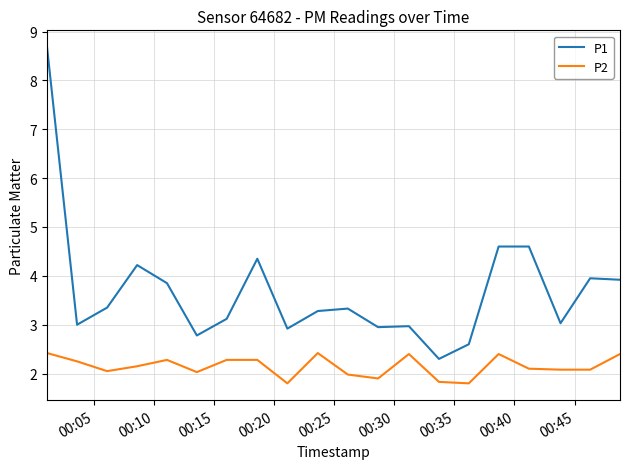

What is the lowest value of the P1 series?

2.3